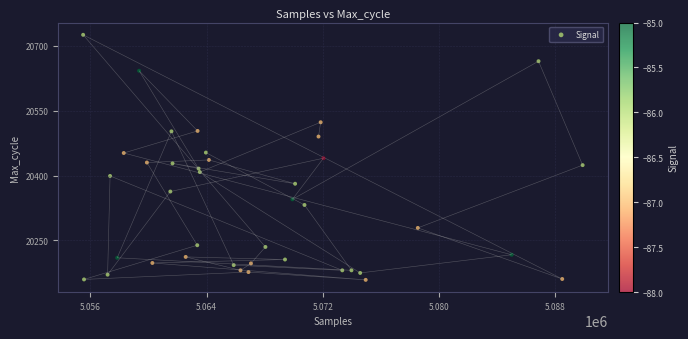

What is the range of X values (max minus min)?

34387